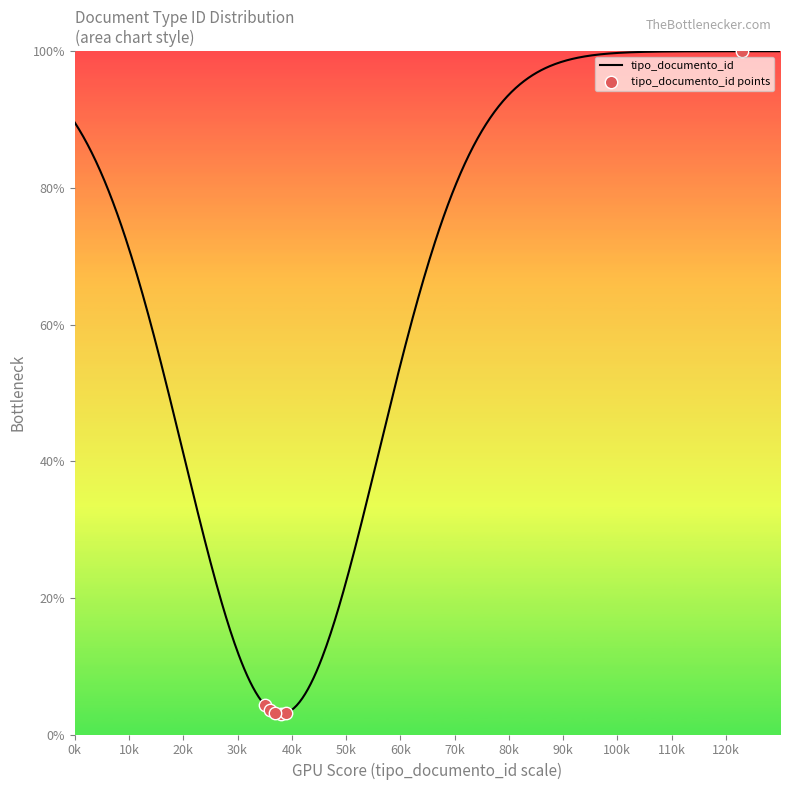

What is the minimum value for tipo_documento_id?

3.0